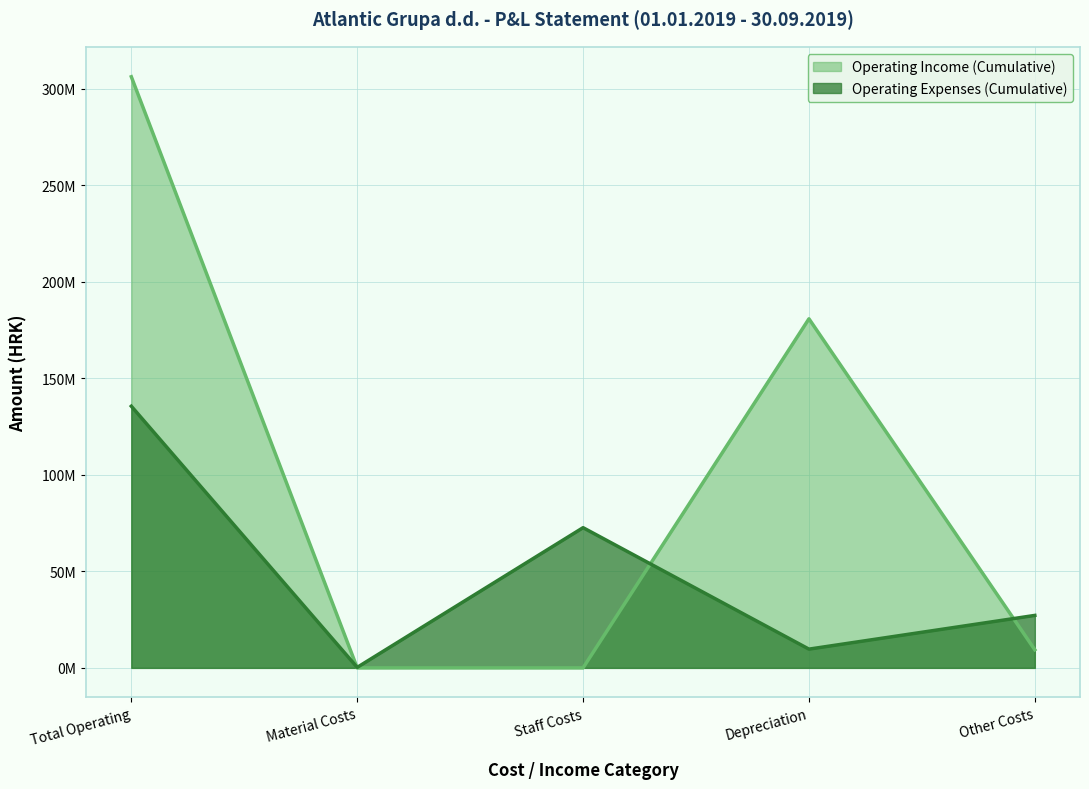

How many values in Operating Income (Cumulative) are above zero?

3